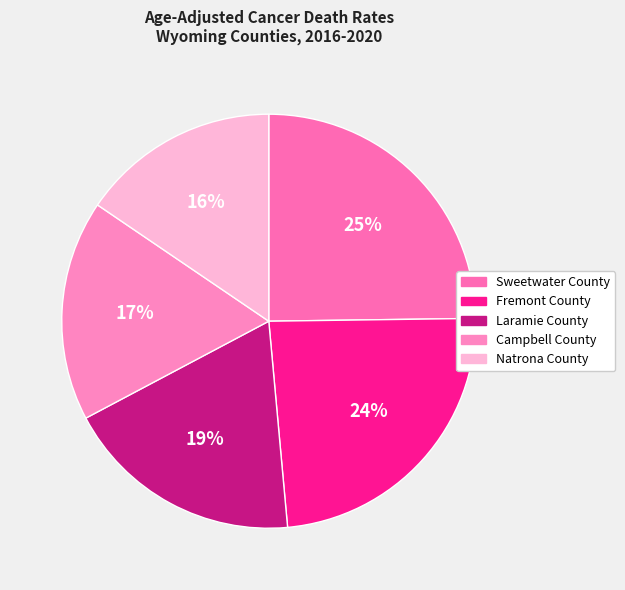

The Sweetwater County slice represents 25% of the pie. True or false?

True